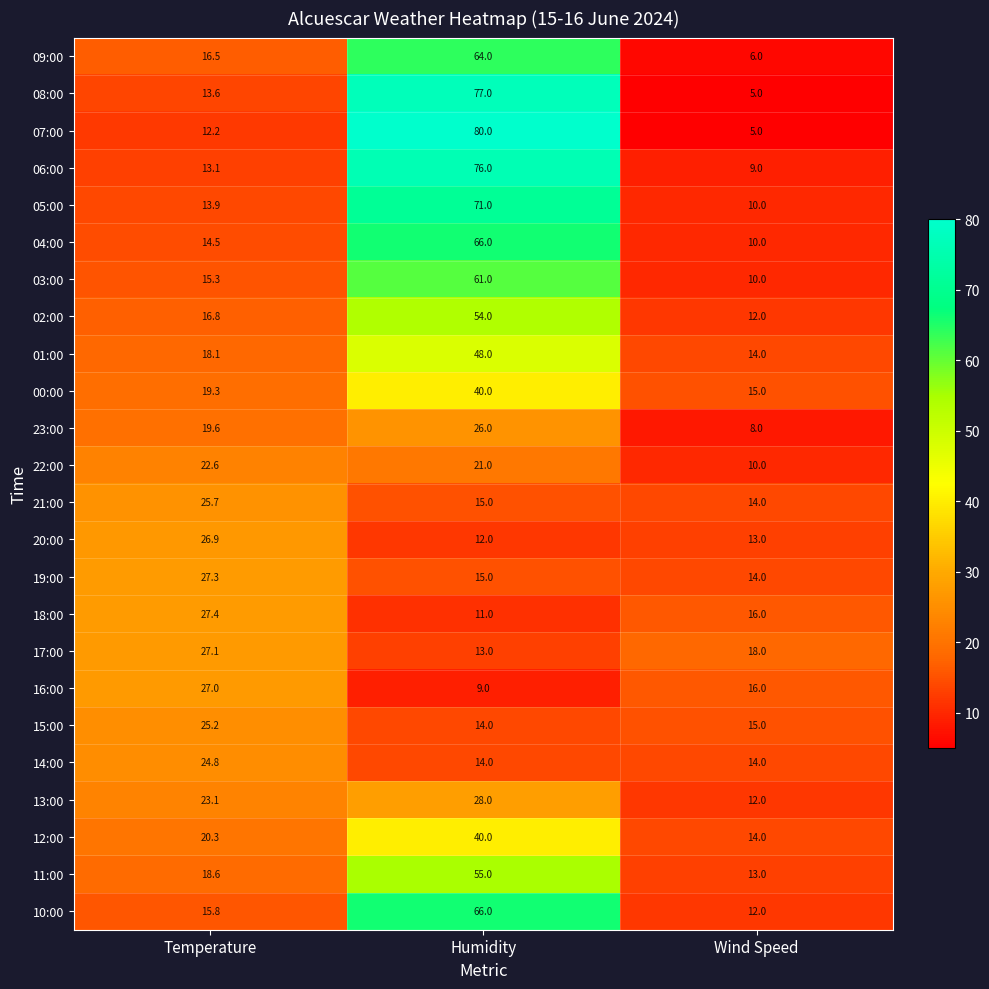

At which category does the chart reach its peak across all series?

Humidity